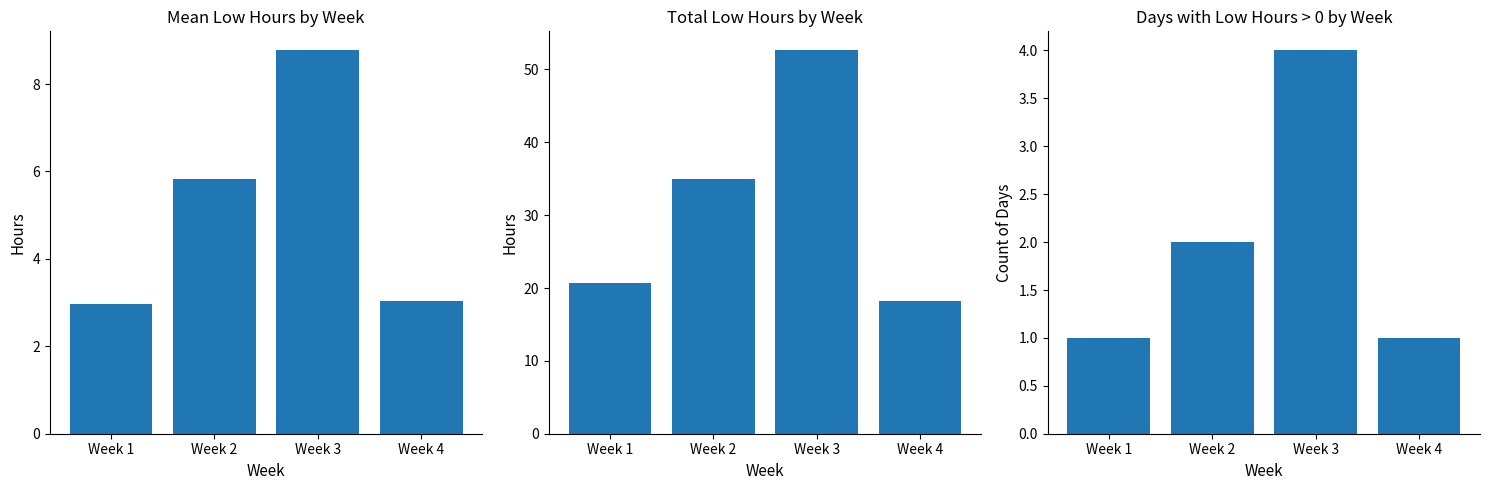

Count the Days with Low Hours values in the range 1 to 4.

4